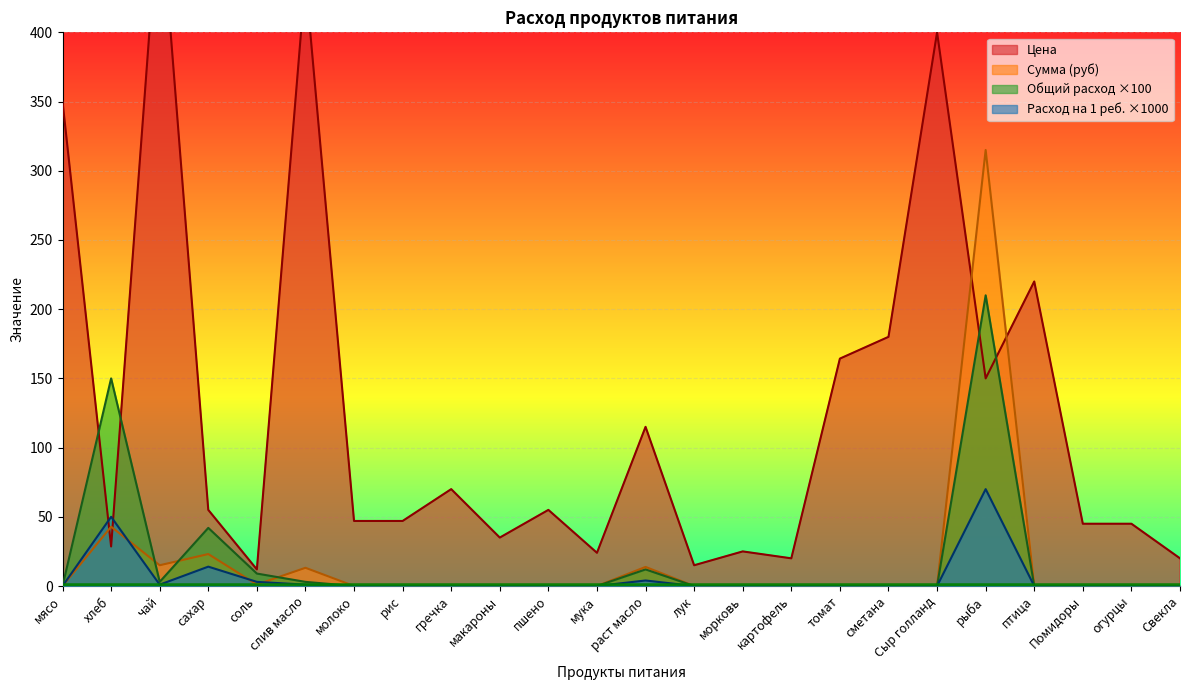

Which series ends up on top after the final intersection of Общий расход and Сумма (руб)?

Сумма (руб)